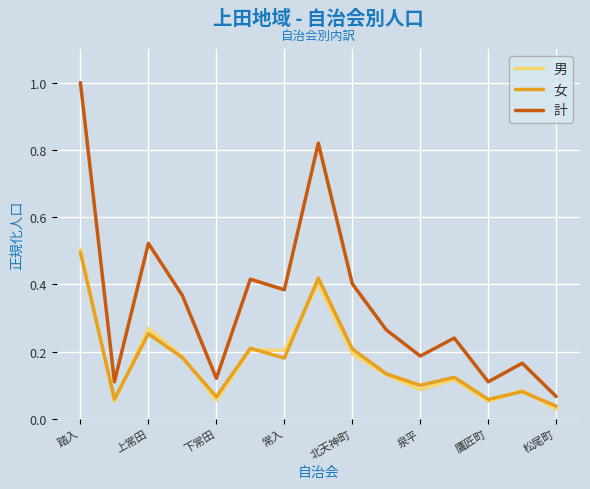

Which series has the largest total across all categories?

計